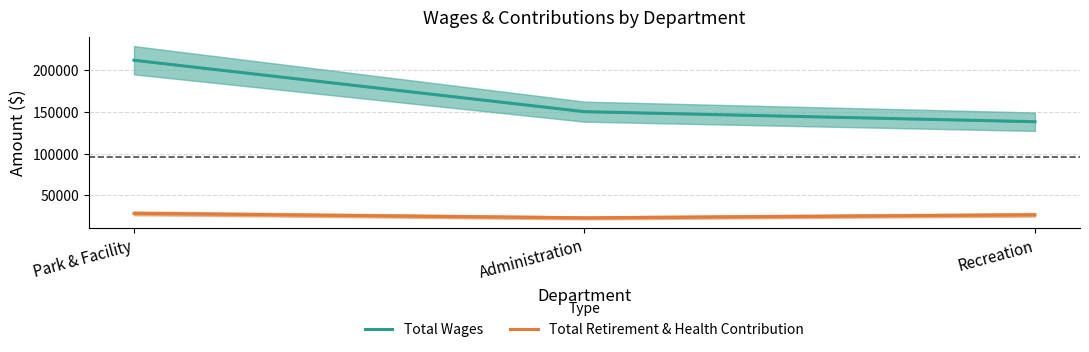

How many series are shown in this chart?

2